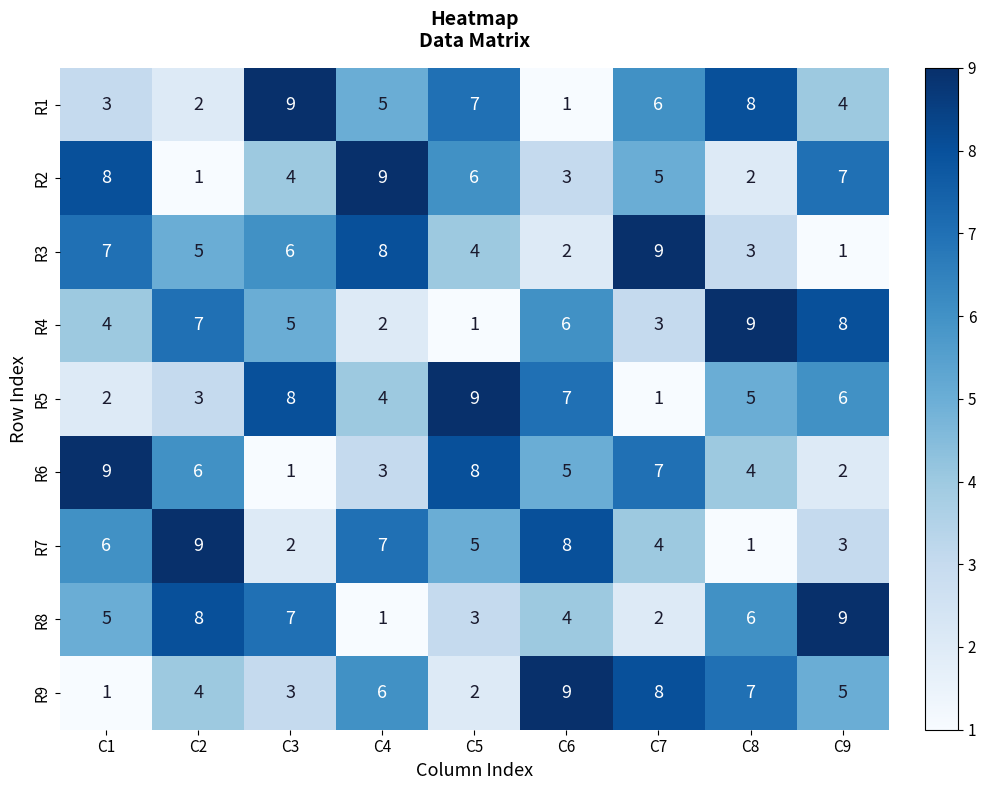

At C9, list the series in order from largest to smallest.

R8, R4, R2, R5, R9, R1, R7, R6, R3